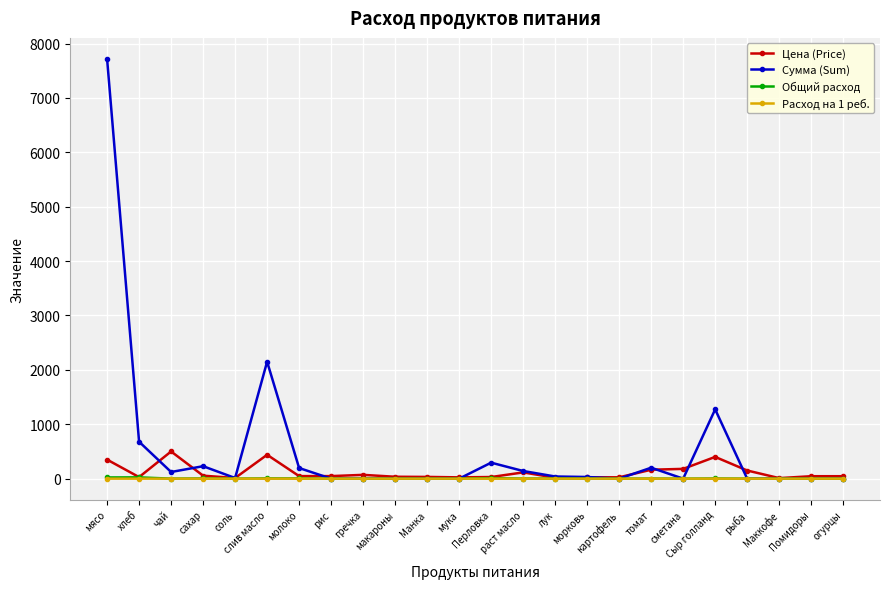

True or false: Сумма (Sum) has more than 1 points higher than both neighbors.

True